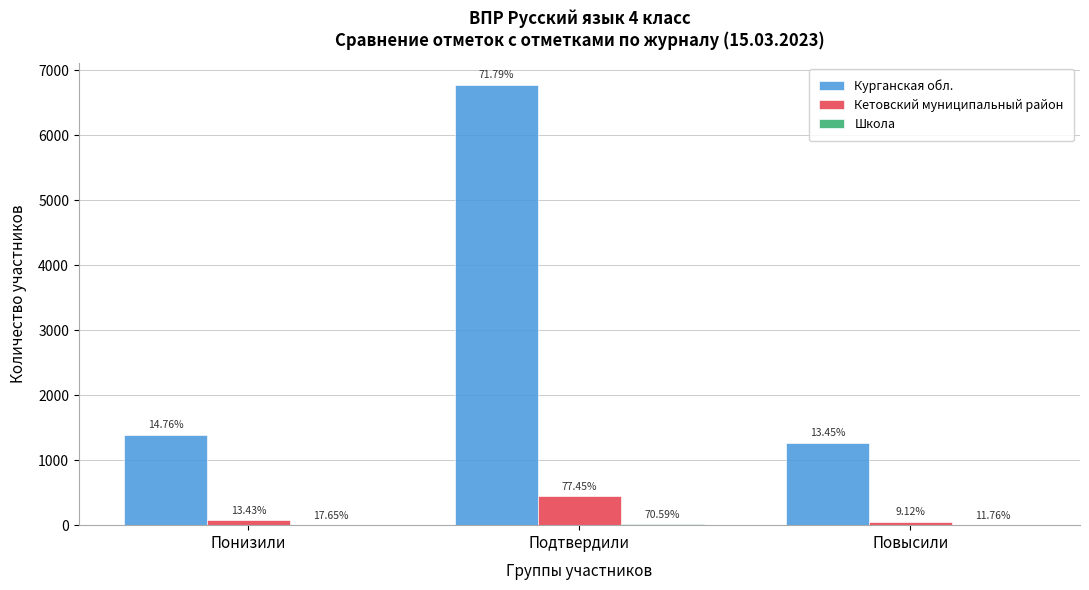

How many groups of bars are there?

3